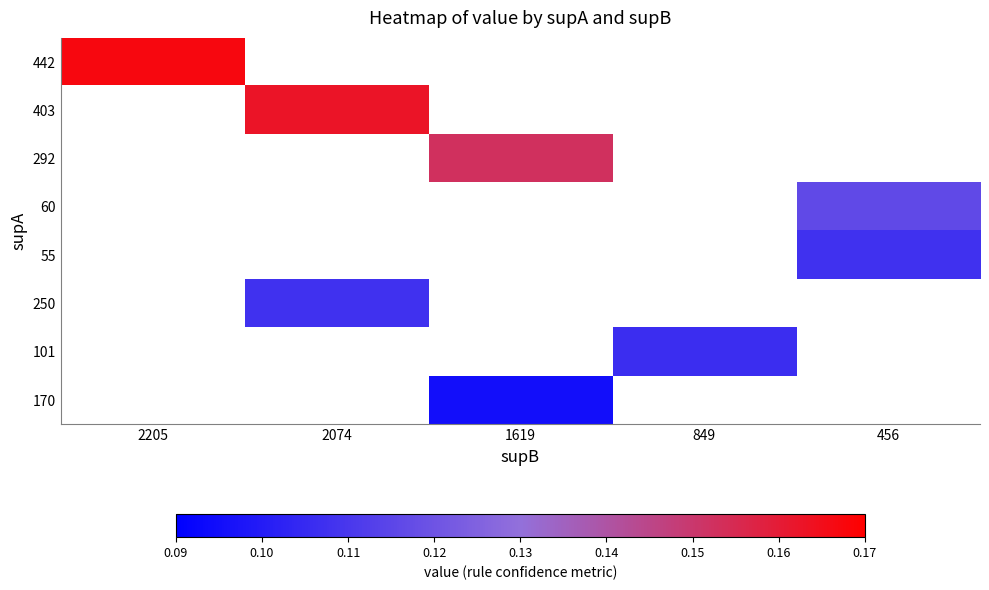

At which category does the chart reach its minimum across all series?

1619